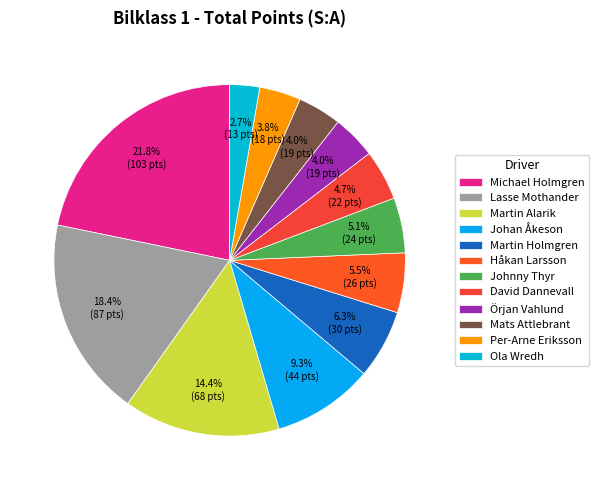

What is the change in value from Michael Holmgren to Martin Alarik?

-35